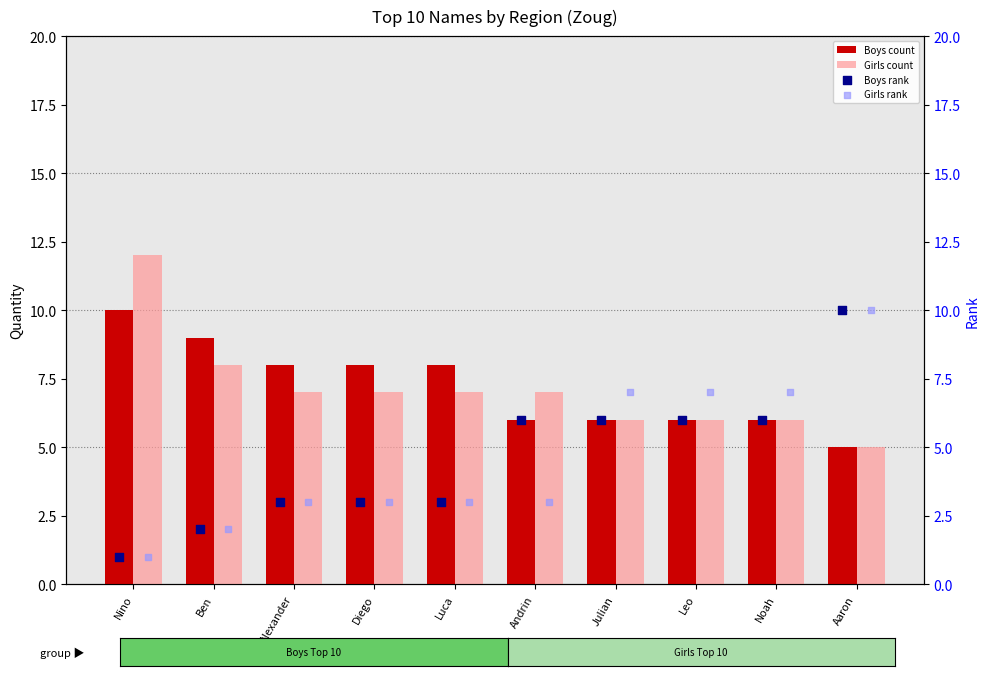

At how many categories does at least one series exceed 2?

10